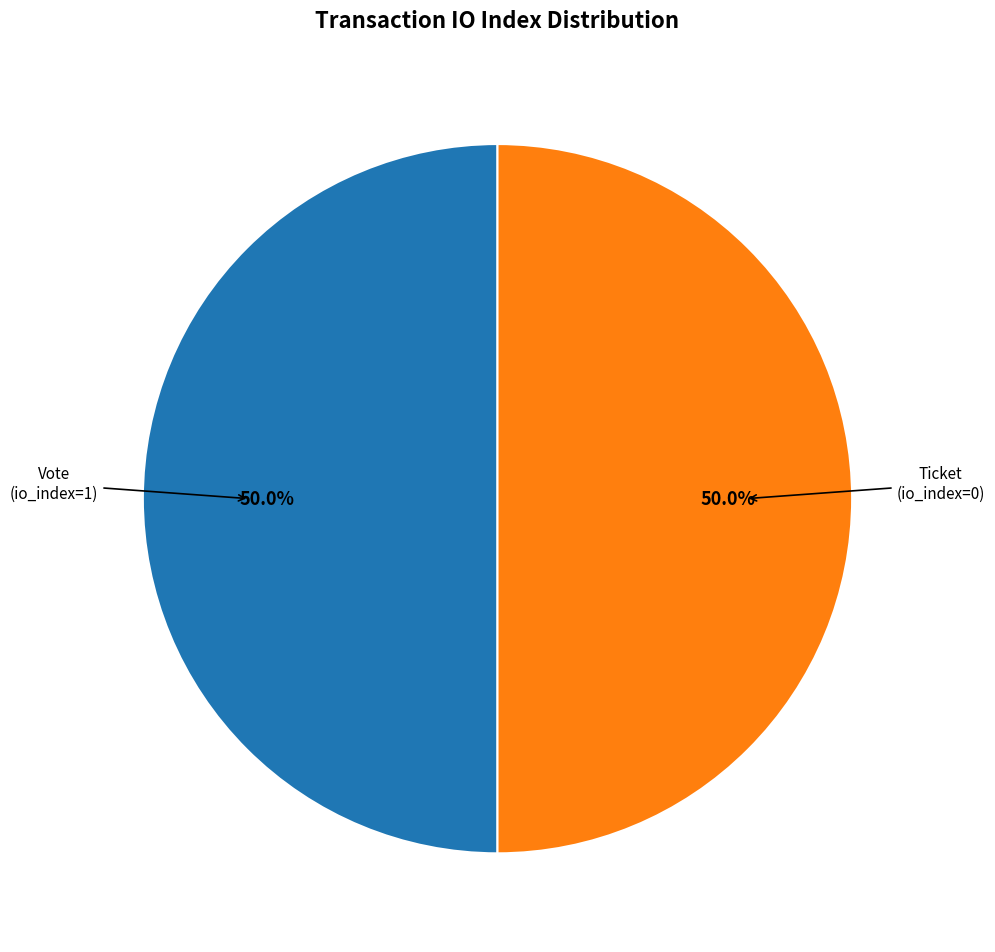

How many segments does this pie chart have?

2